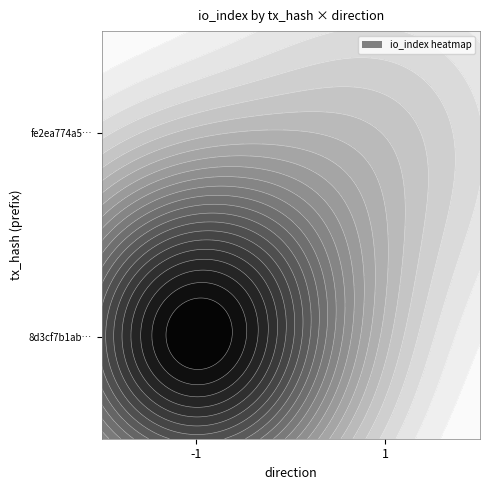

Reading left to right, list all the values displayed in this chart.

8d3cf7b1ab9f35482a67b22b7a58e1b27098e5e: direction=-1	io_index=74
fe2ea774a525bf17ef6208ee56dae5852ee6ff2: direction=1	io_index=16